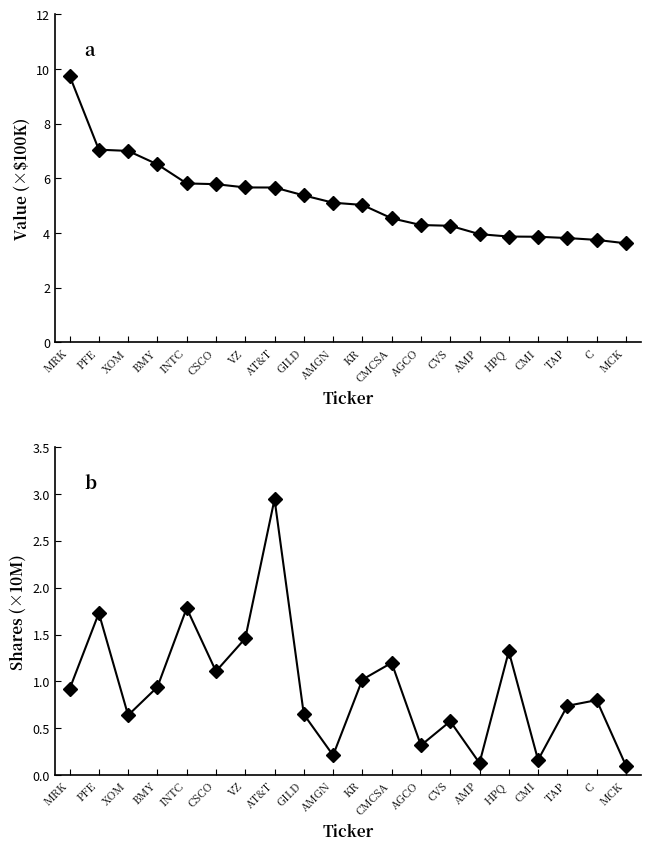

What is the value of the Shares (×10M) point at the 18th from the left?

0.7